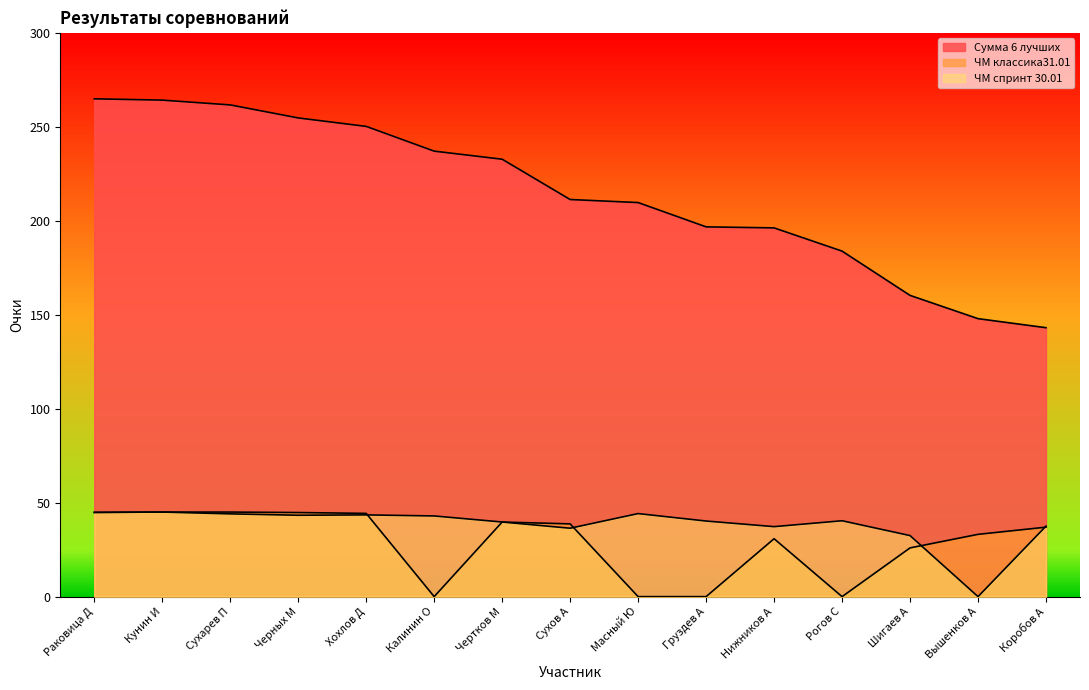

What is the average value of the ЧМ классика31.01 series?

28.6